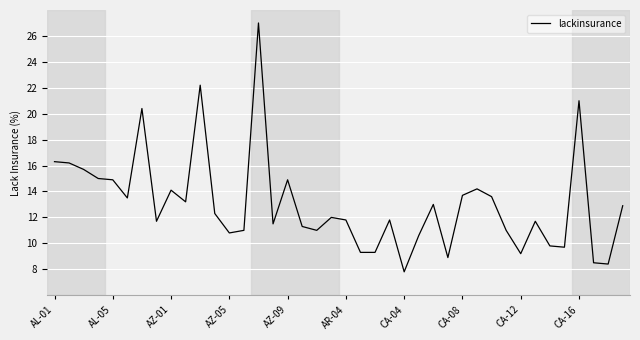

What is the greatest value displayed?

27.0